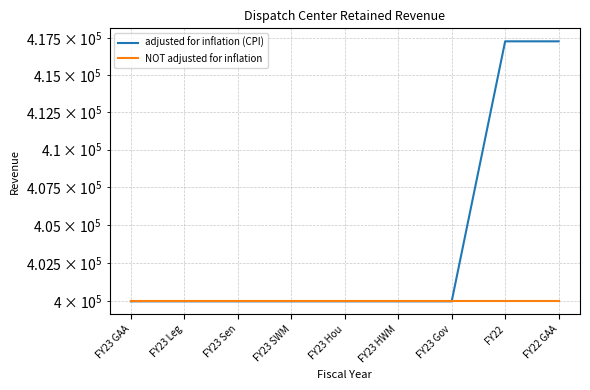

True or false: NOT adjusted for inflation and adjusted for inflation (CPI) cross at least once.

False